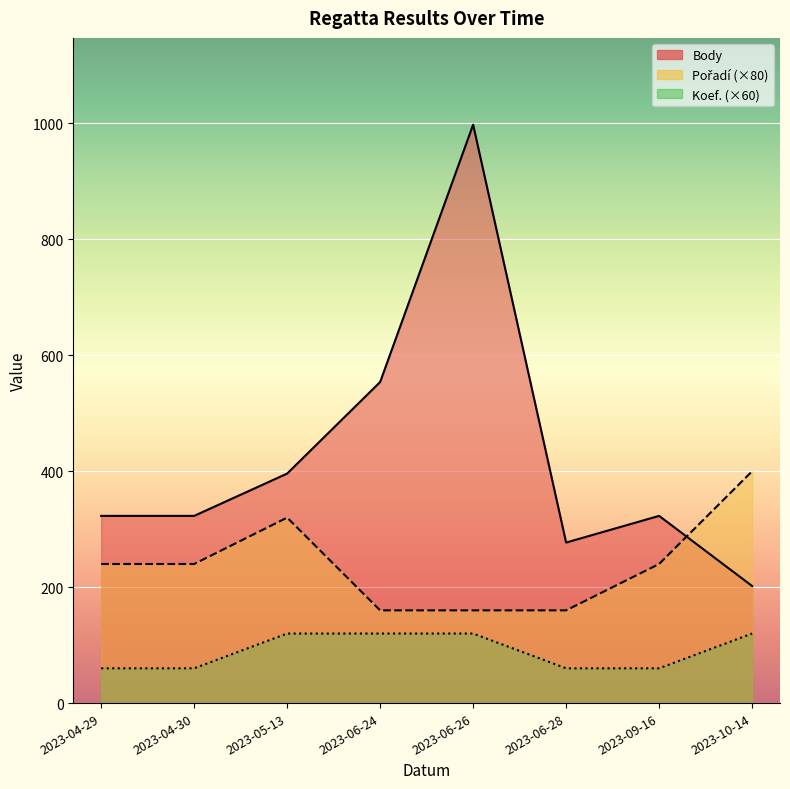

True or false: Koef. and Pořadí cross at least once.

False